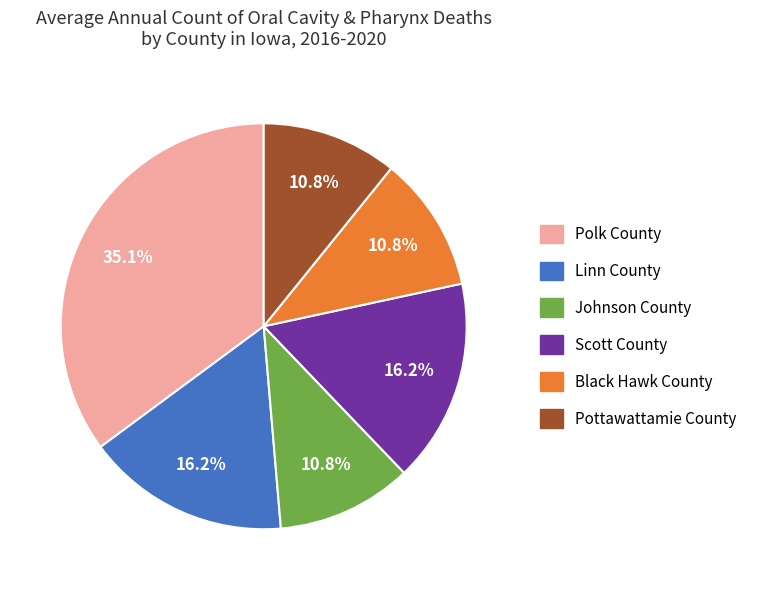

Which slice is the largest?

Polk County